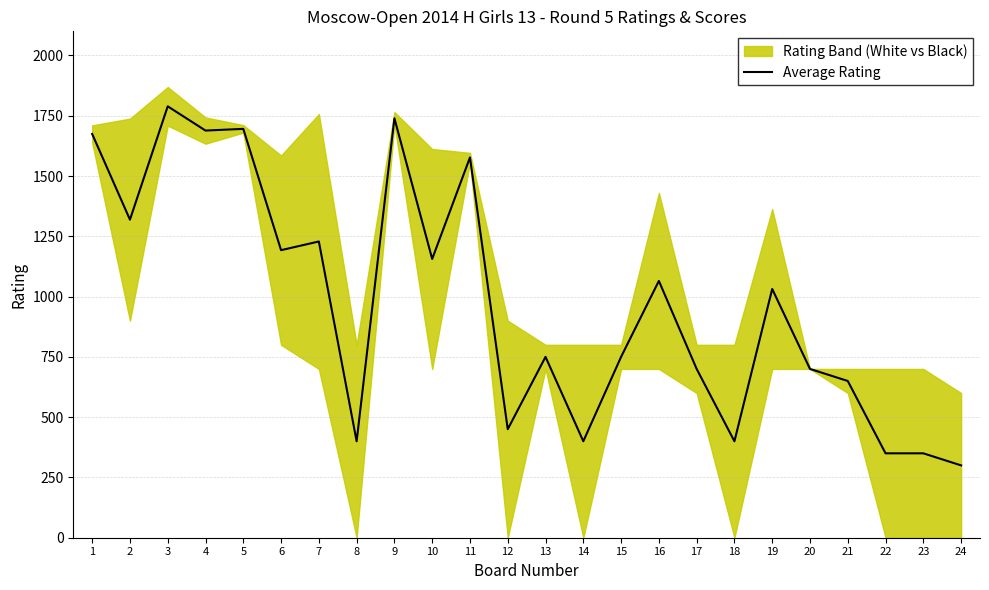

True or false: the data shows 626.5 at 14.

False